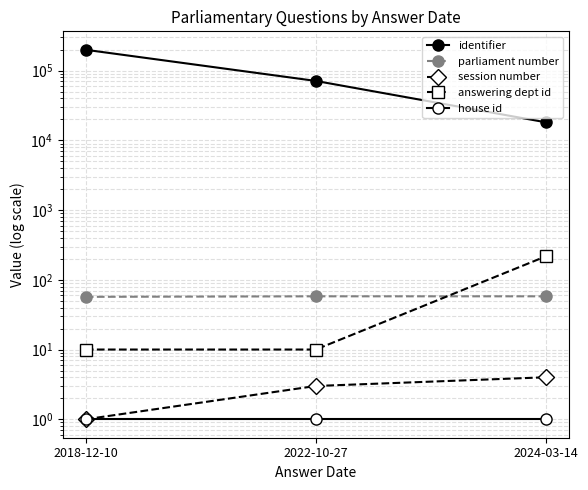

What is the sum of all identifier values?

288812